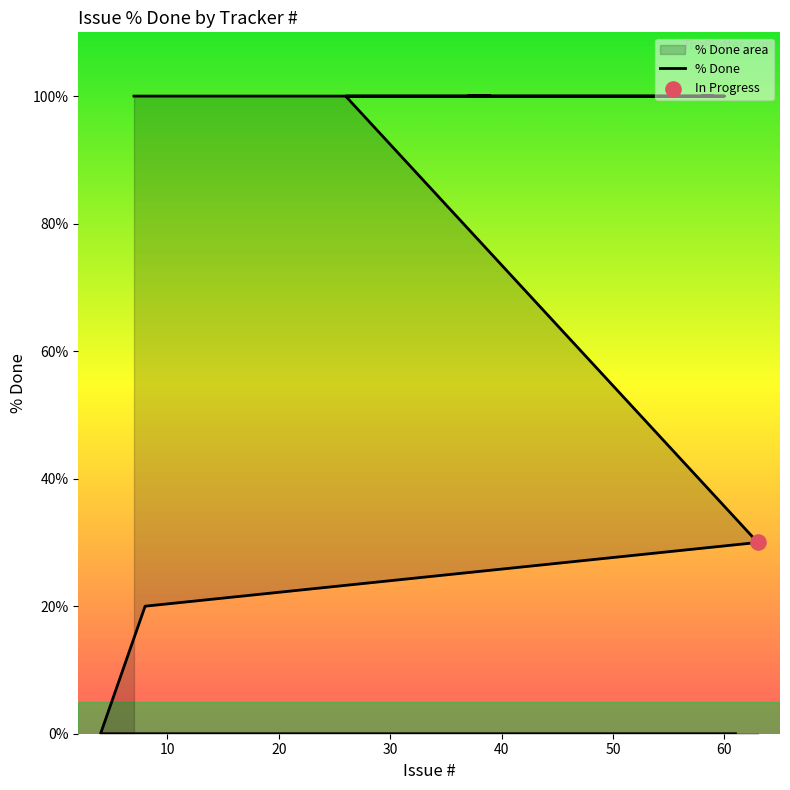

Between 26 and 37, which is larger?

26